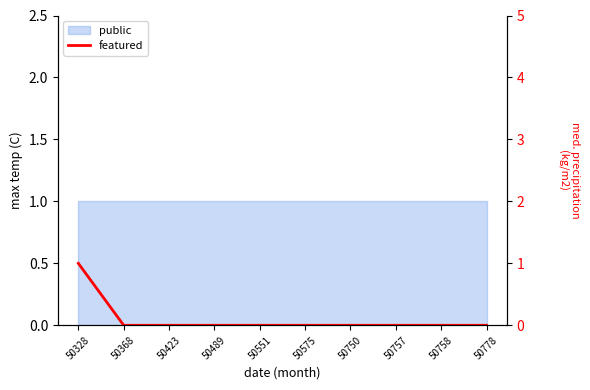

Rank the categories by value from highest to lowest.

50328, 50368, 50423, 50489, 50551, 50575, 50750, 50757, 50758, 50778